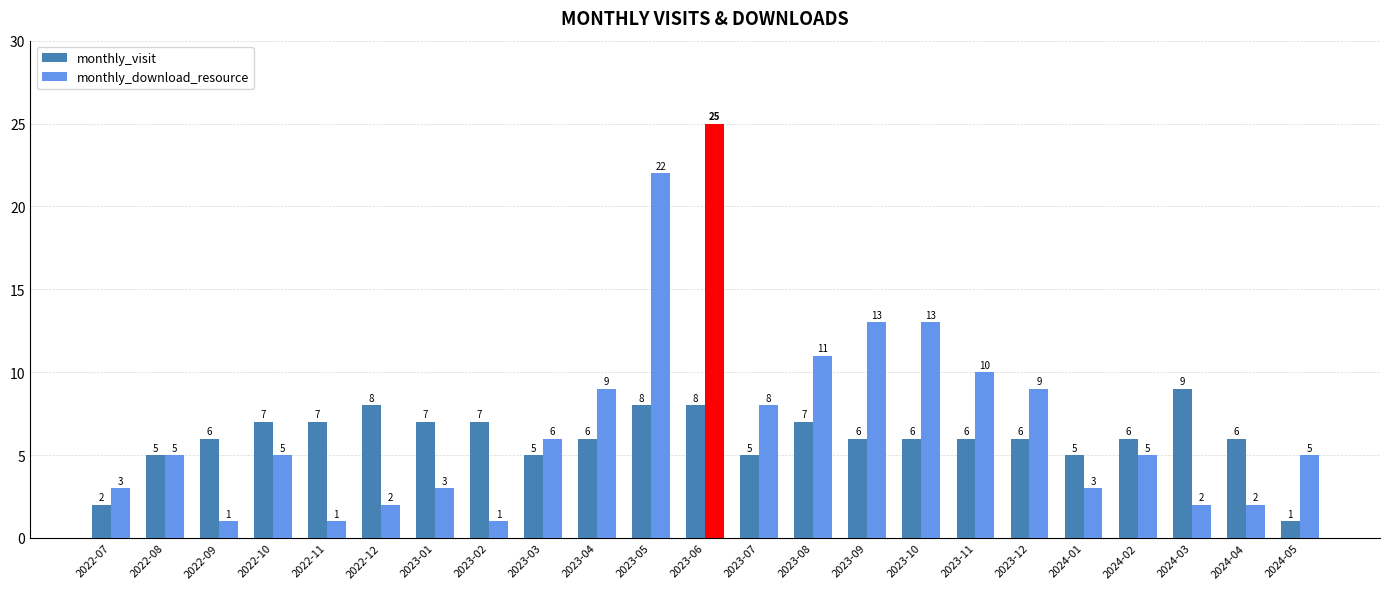

What is the smallest value displayed?

1